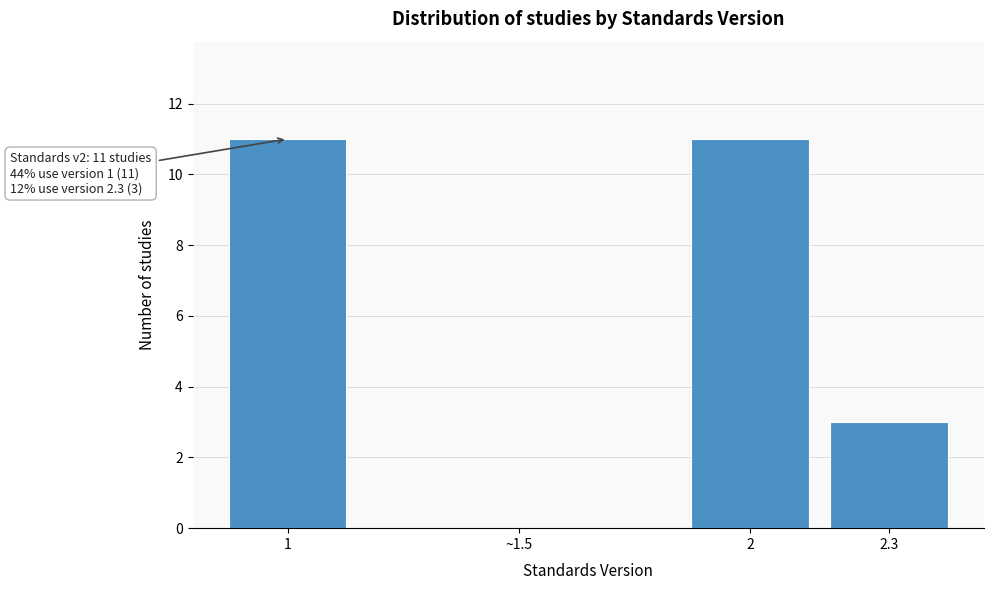

Reading left to right, transcribe all the data shown in this chart.

1=11	~1.5=0	2=11	2.3=3